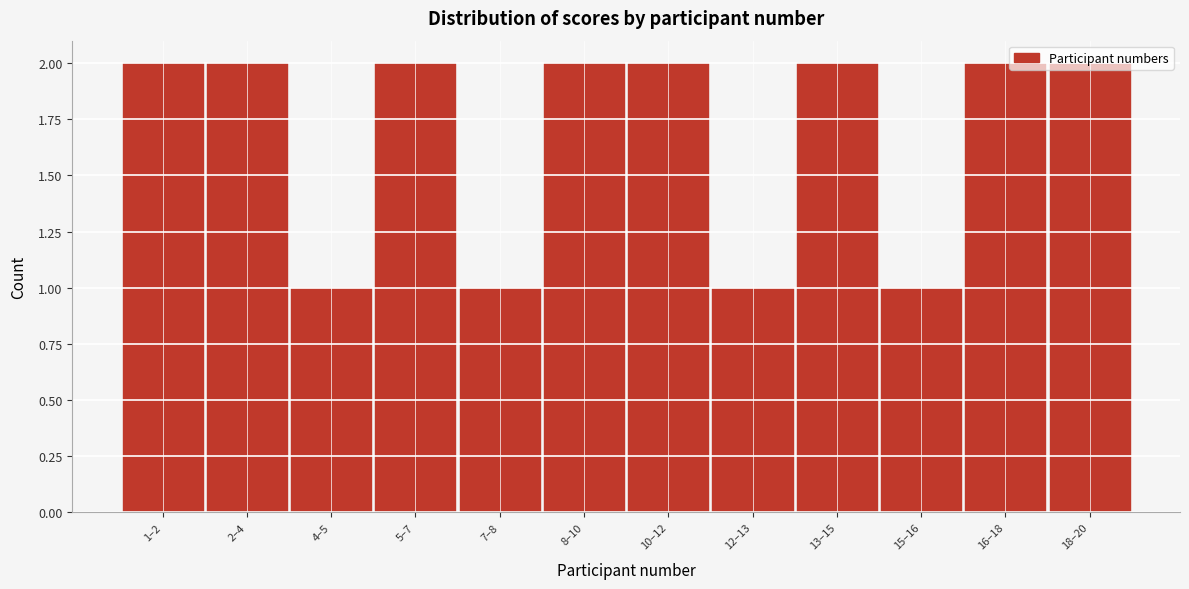

Approximately how many times larger is the value at 8–10 compared to 12–13?

2.0